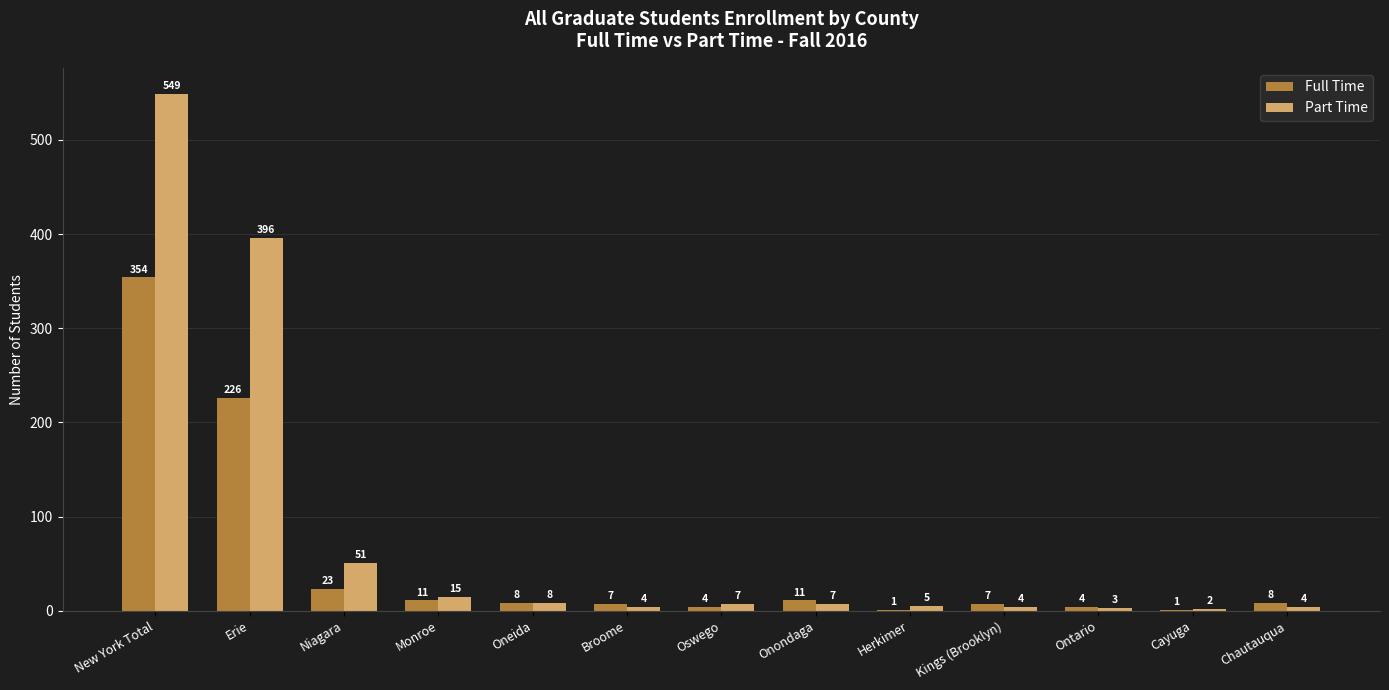

Which label corresponds to the largest value in the chart?

New York Total